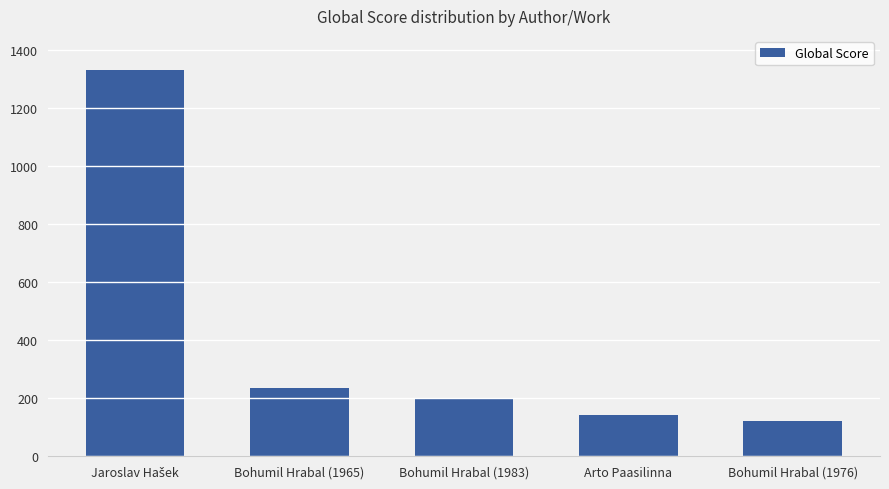

Reading left to right, what are all the values shown in this chart?

1332	234	198	142	122